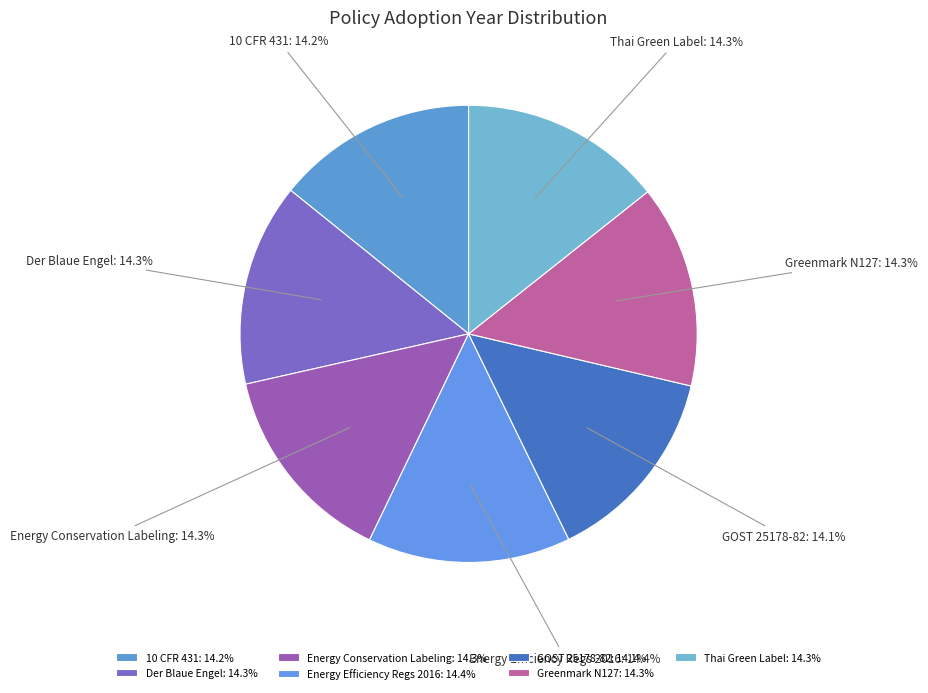

Combined, what portion of the pie is Energy Conservation Labeling and GOST 25178-82?

28.4%